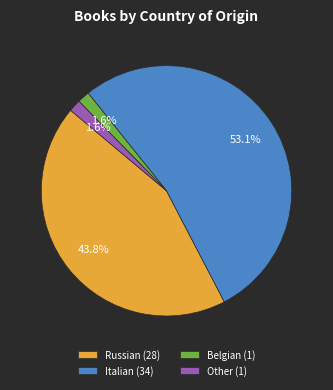

What is the largest slice in the pie chart?

Italian (34)